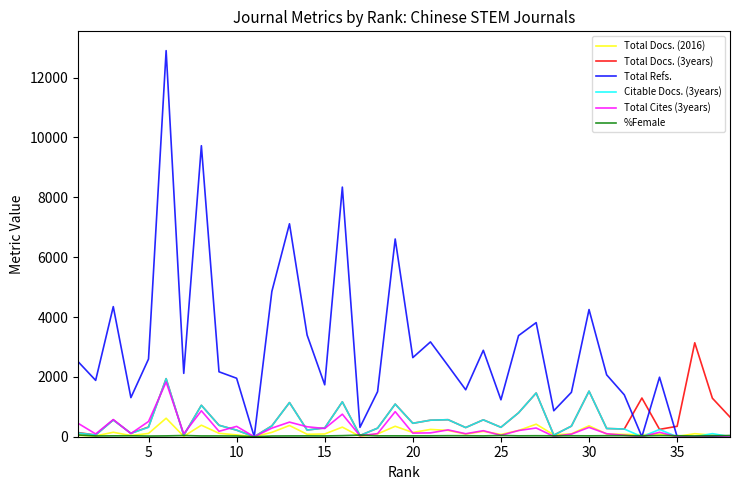

Which series has the widest spread of values?

Total Refs.